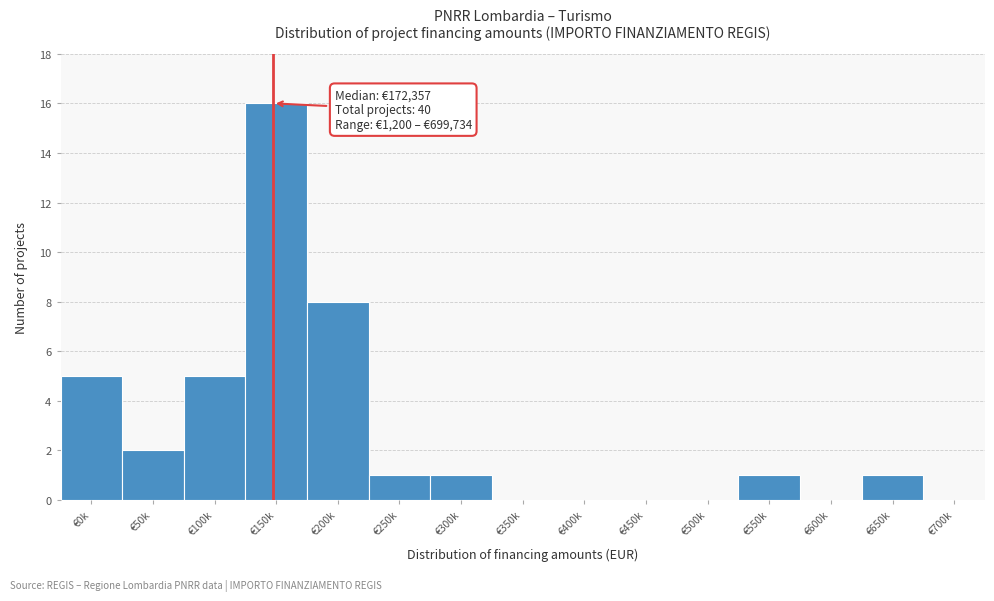

Reading left to right, transcribe all the data shown in this chart.

€0k=5	€50k=2	€100k=5	€150k=16	€200k=8	€250k=1	€300k=1	€350k=0	€400k=0	€450k=0	€500k=0	€550k=1	€600k=0	€650k=1	€700k=0